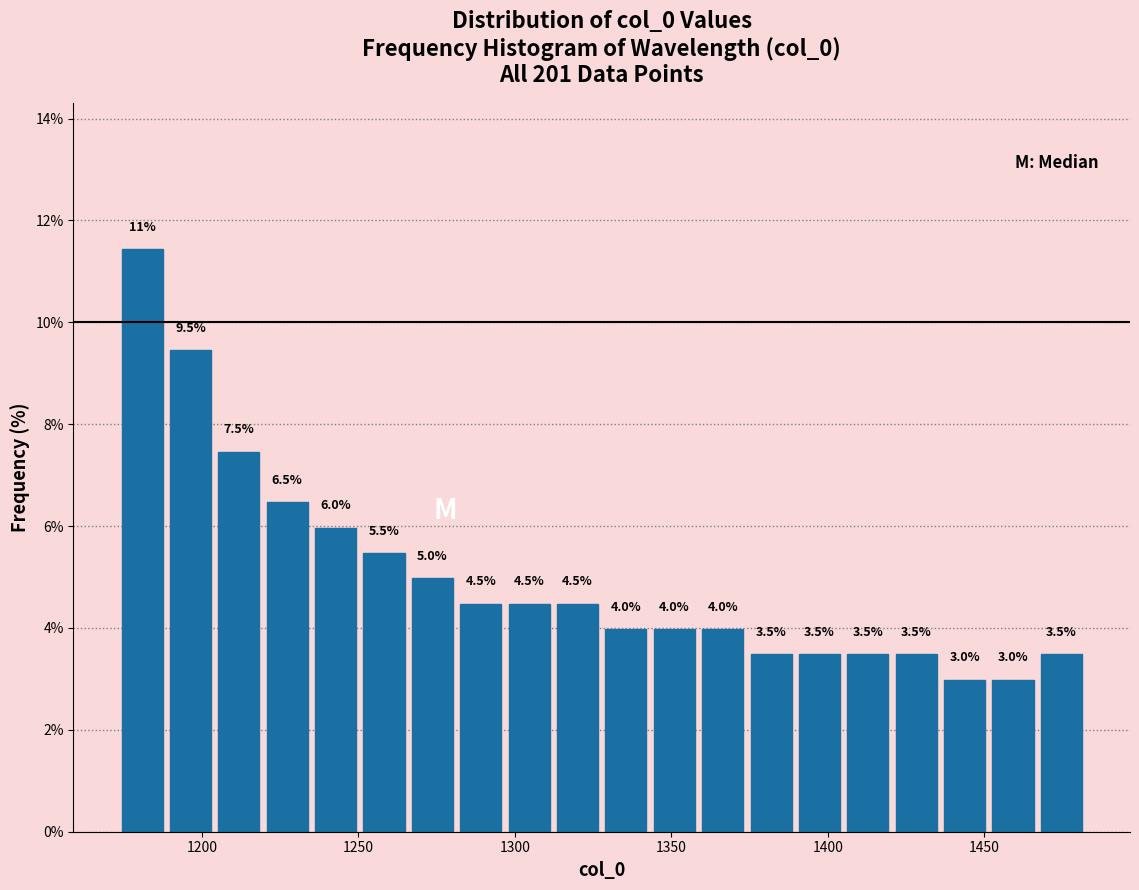

Read against the x-axis, roughly where is the centre of the tallest bar?

1180